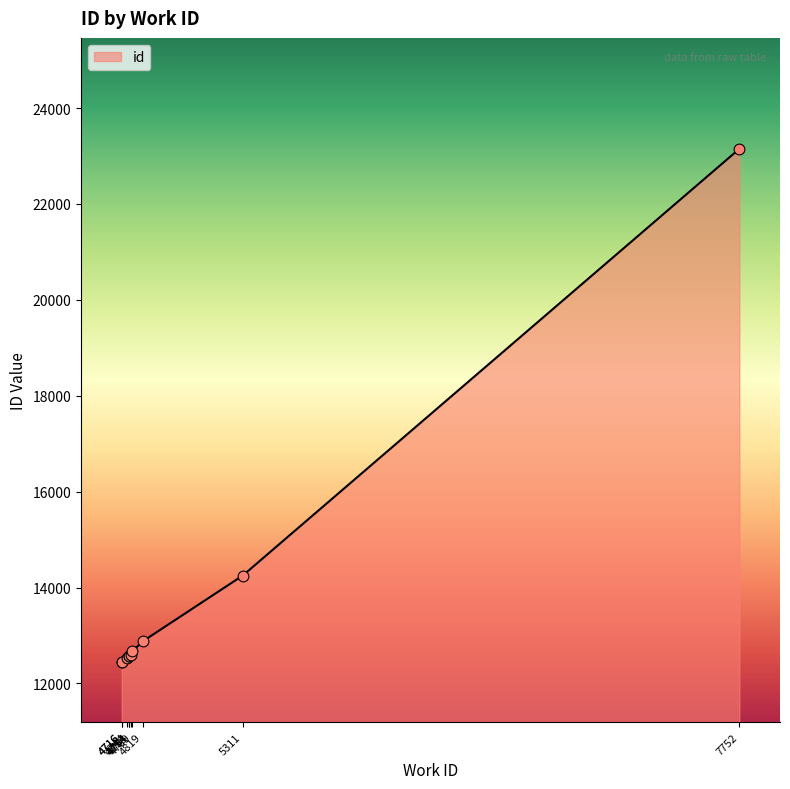

Which has a higher value, 4761 or 4754?

4761